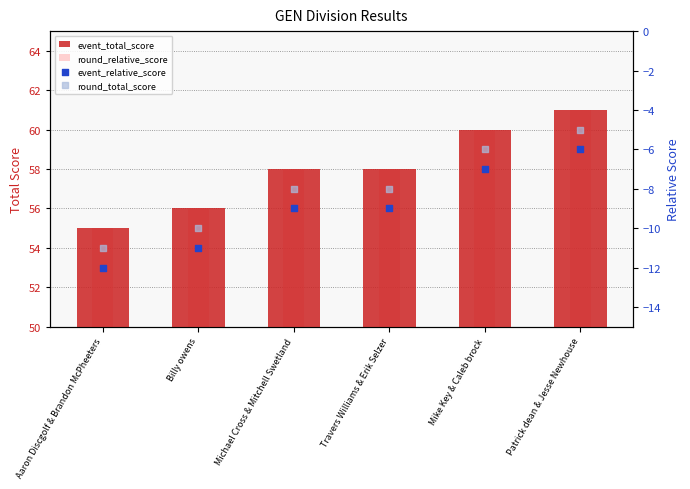

Is the value of event_total_score at Mike Key & Caleb brock greater than the value of round_relative_score at Travers Williams & Erik Selzer?

Yes